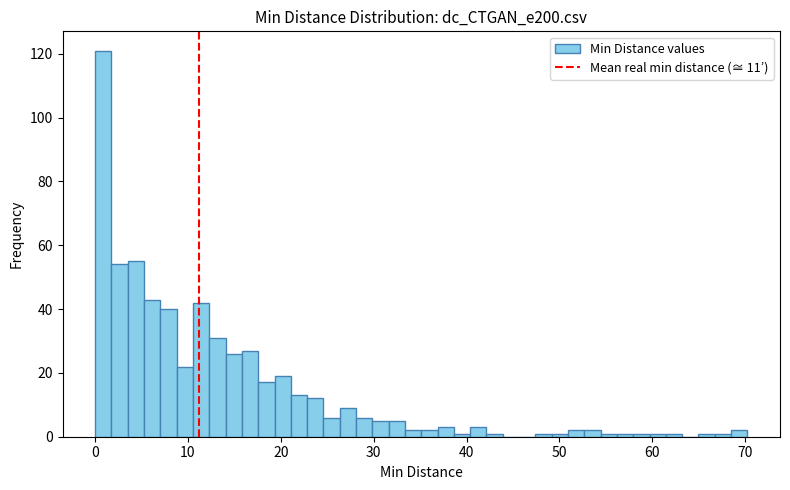

Read against the x-axis, roughly where is the centre of the tallest bar?

1